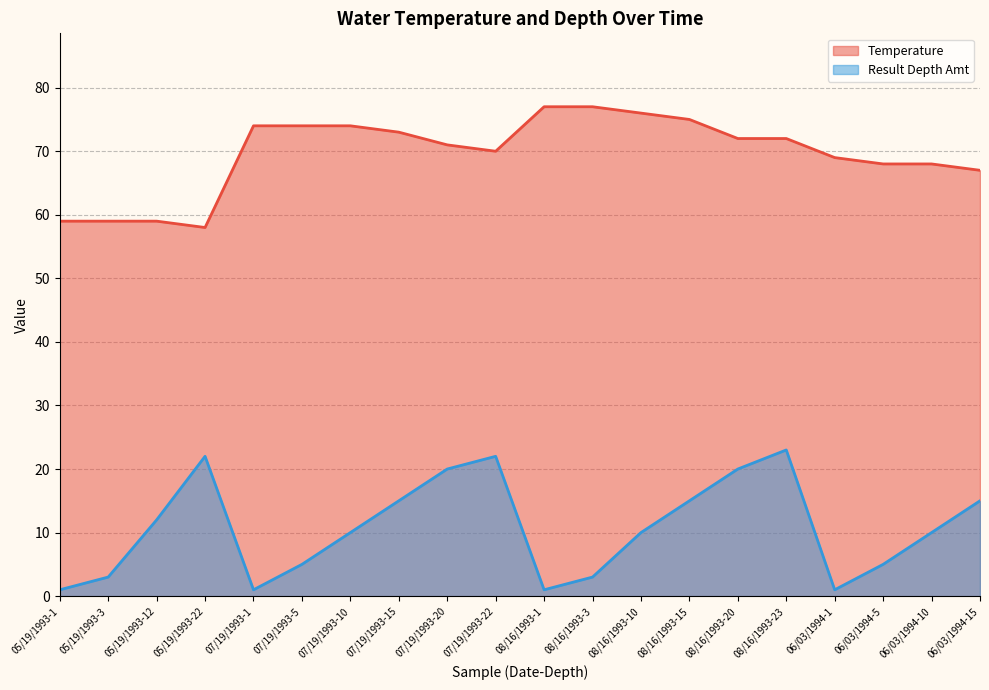

What is the label of the 6th point from the left?

07/19/1993-5